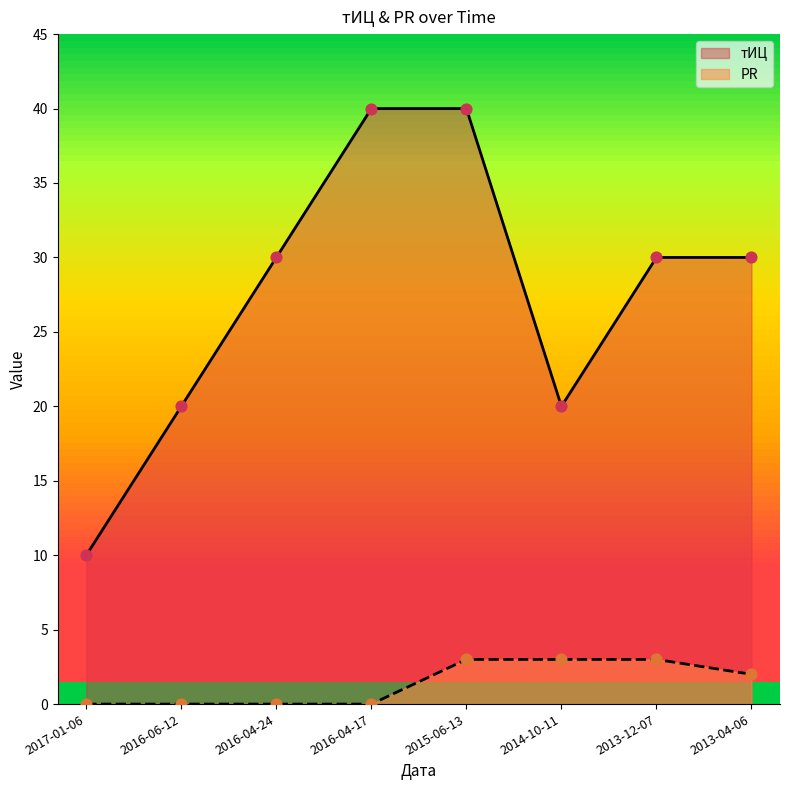

What are all the series names shown in the legend?

тИЦ, PR